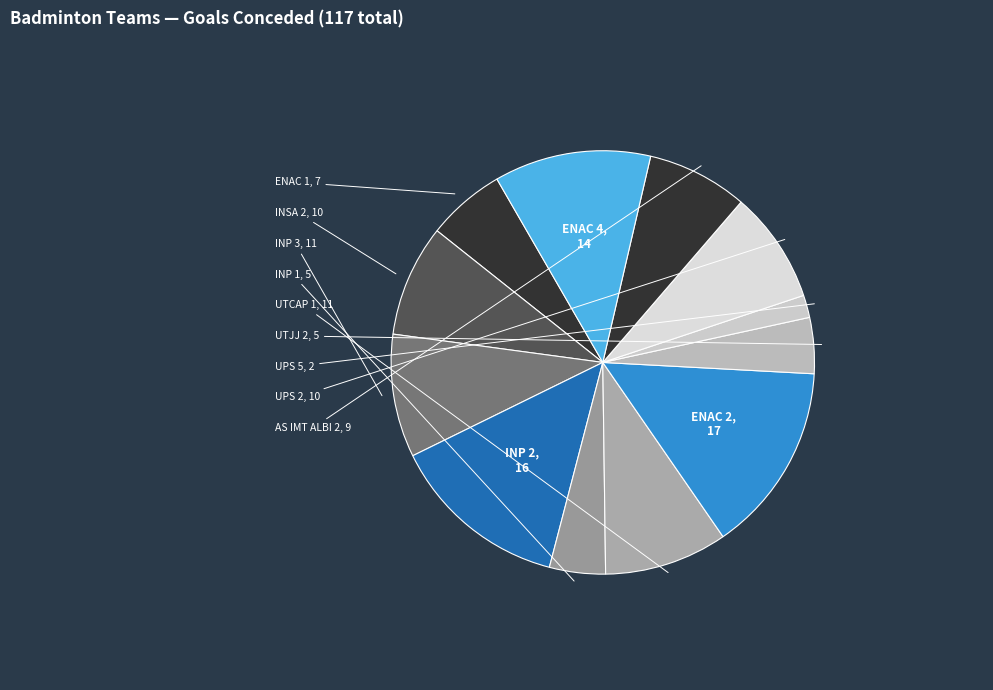

Does AS IMT ALBI 2 represent more than half of the total?

No